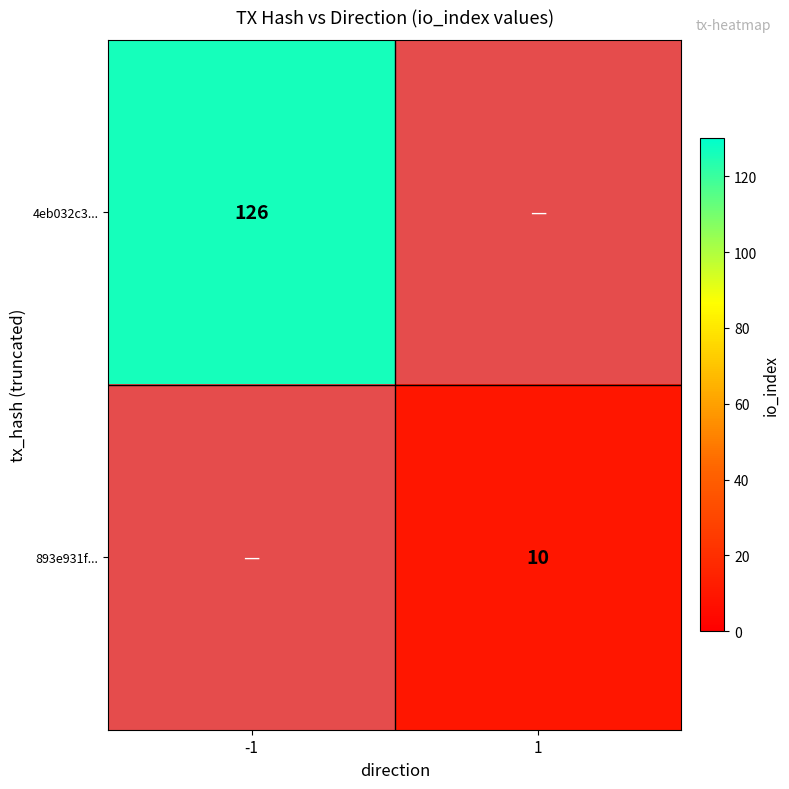

What is the maximum value shown in the chart?

126.0